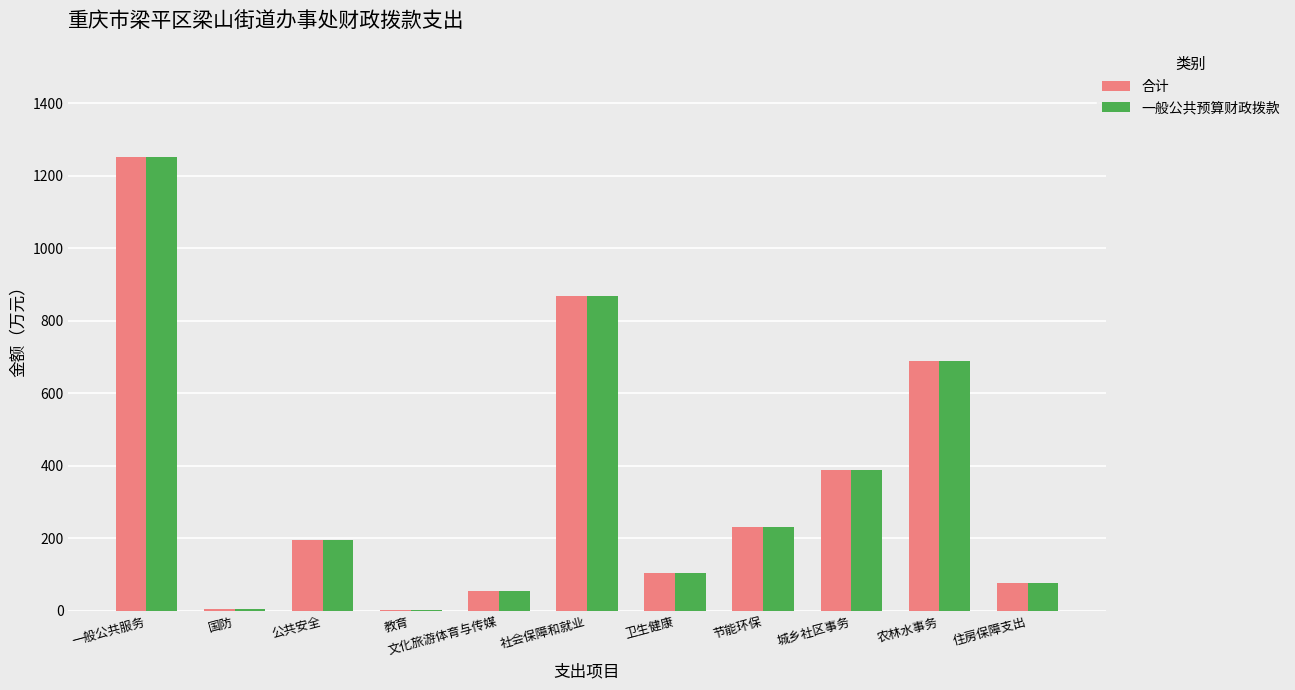

What is the maximum value shown in the chart?

1251.3